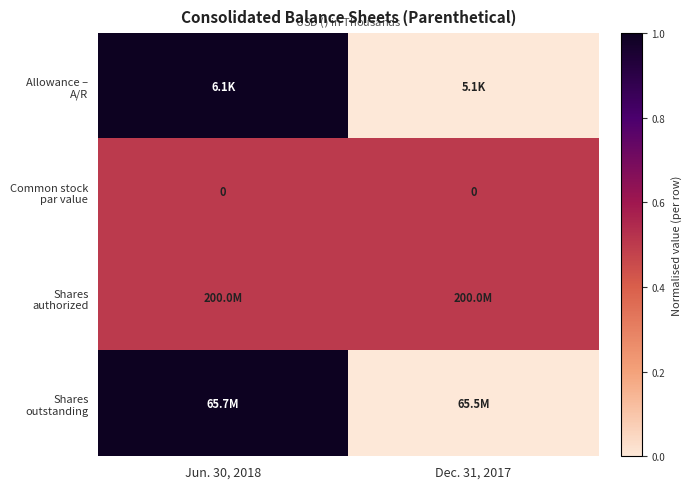

At which category is the sum across all series the highest?

Jun. 30, 2018